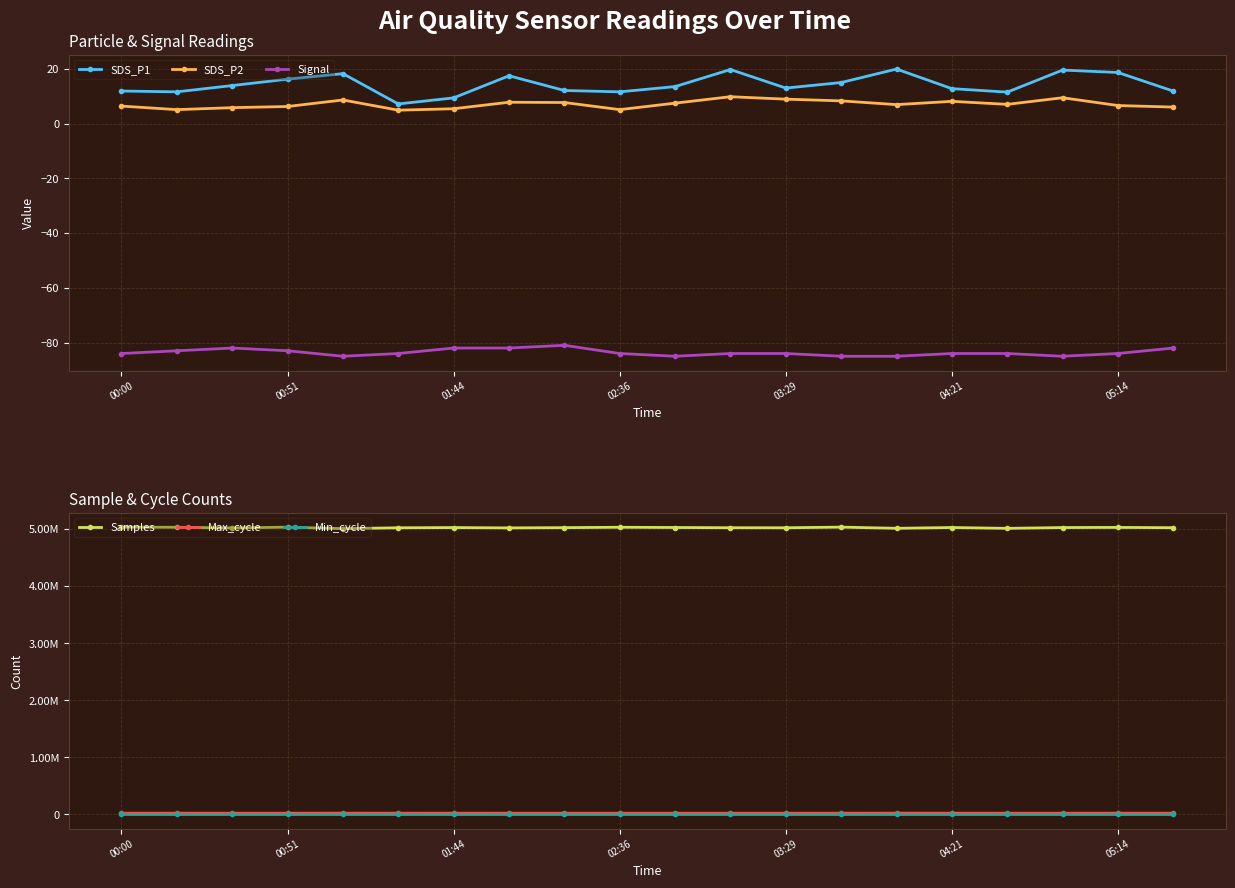

The value of Signal at 7 is -82.0. True or false?

True